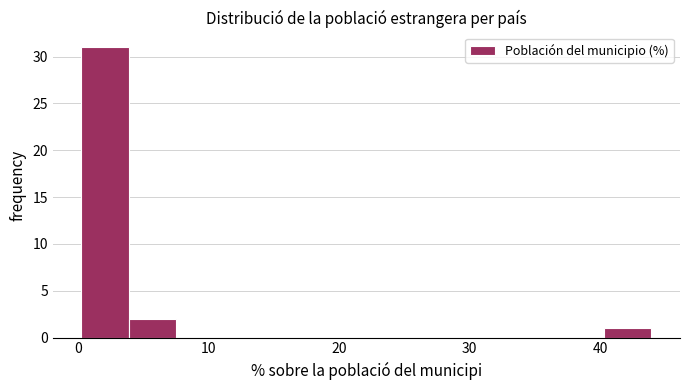

Read against the x-axis, roughly where is the centre of the tallest bar?

2